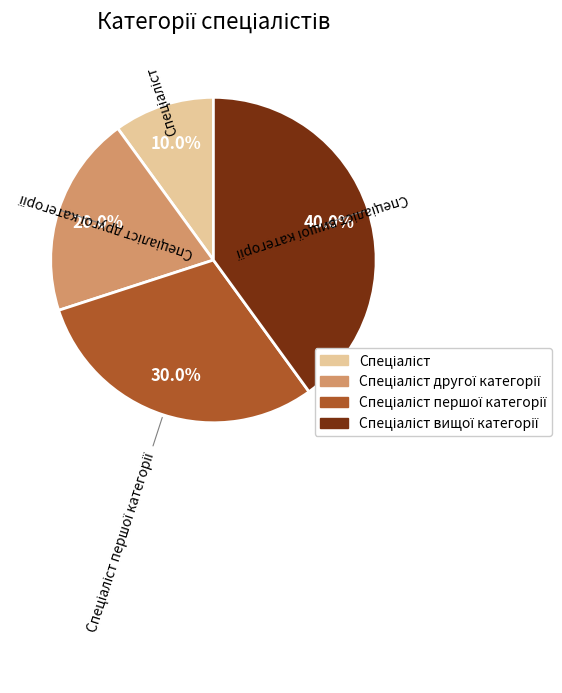

Is there a majority slice in this chart?

No